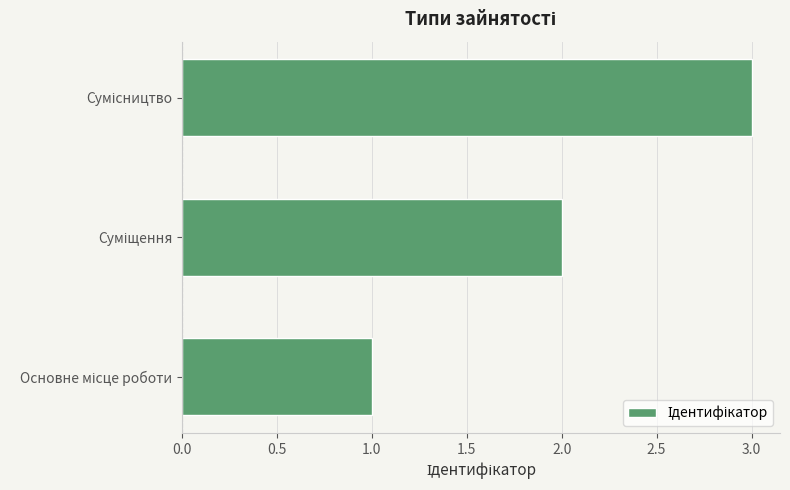

How many series are shown in this chart?

1